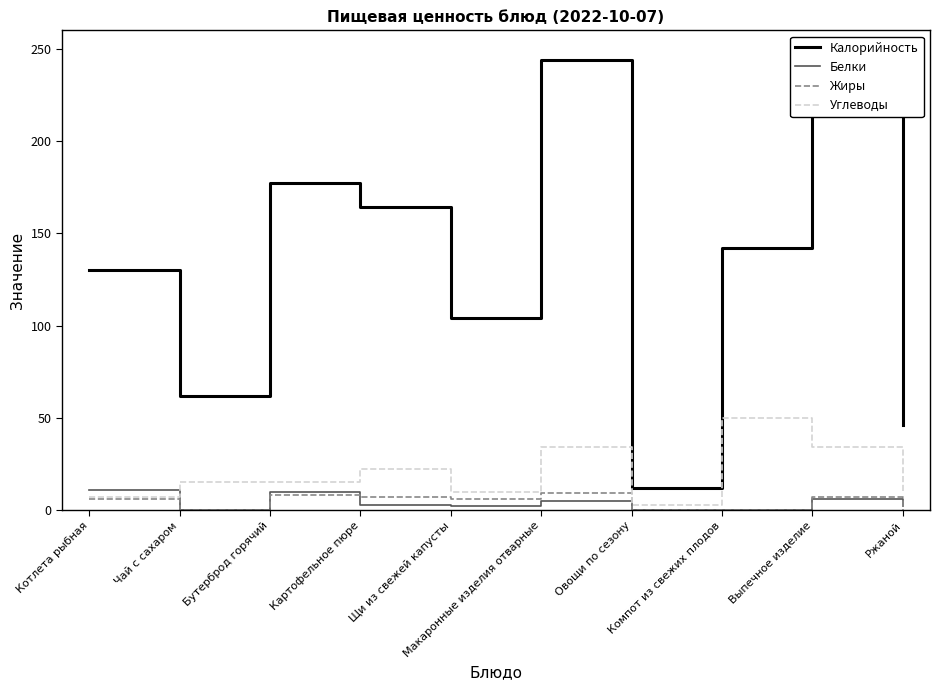

How many series are shown in this chart?

4